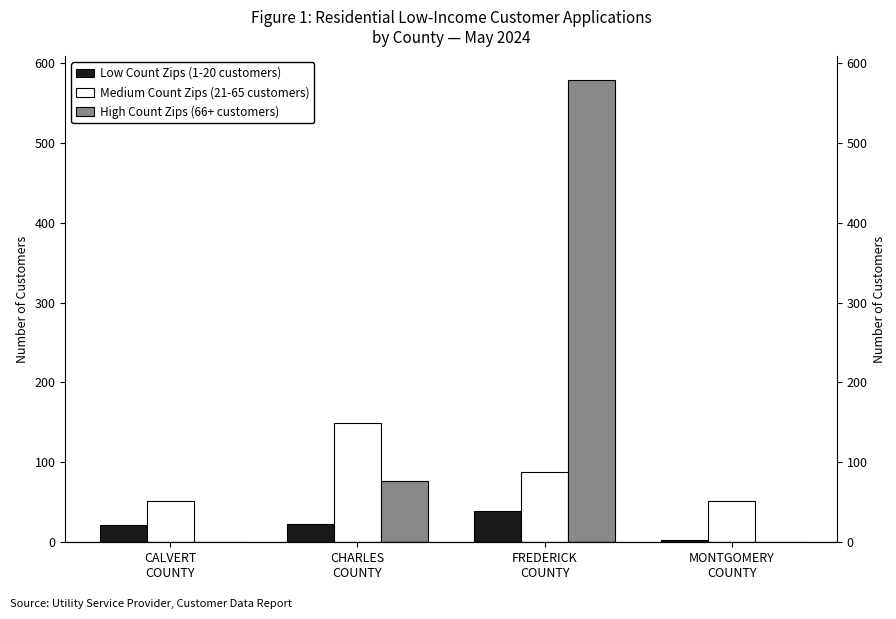

What is the label of the 4th bar from the left?

MONTGOMERY
COUNTY